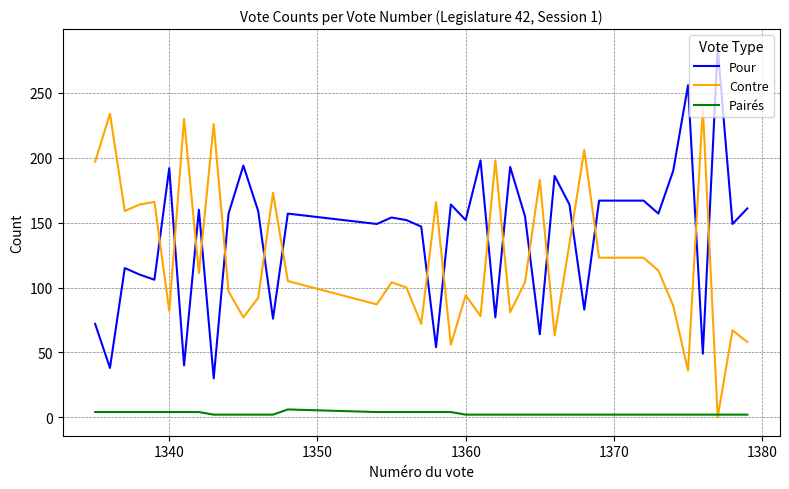

True or false: Pairés and Pour cross at least once.

False